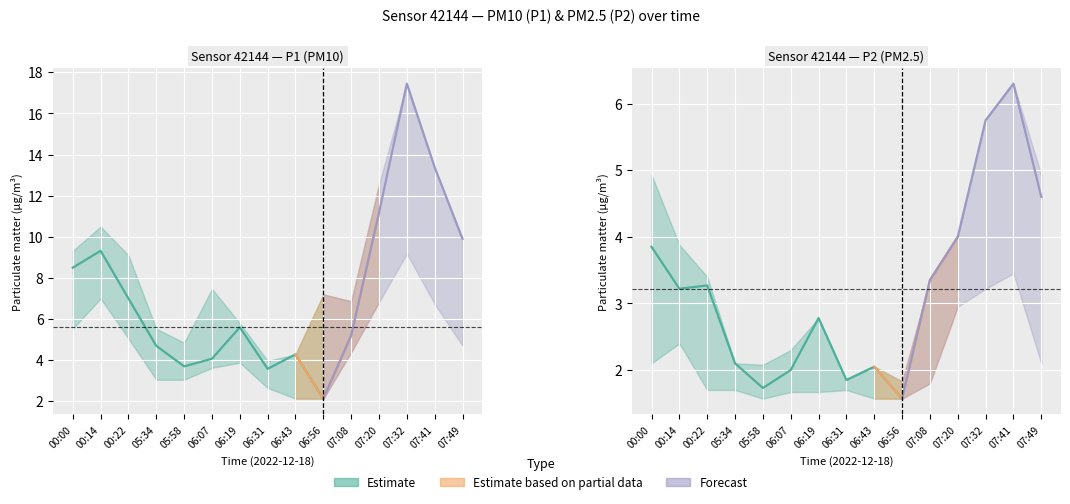

List the series in order of their overall mean, lowest first.

P2, P1